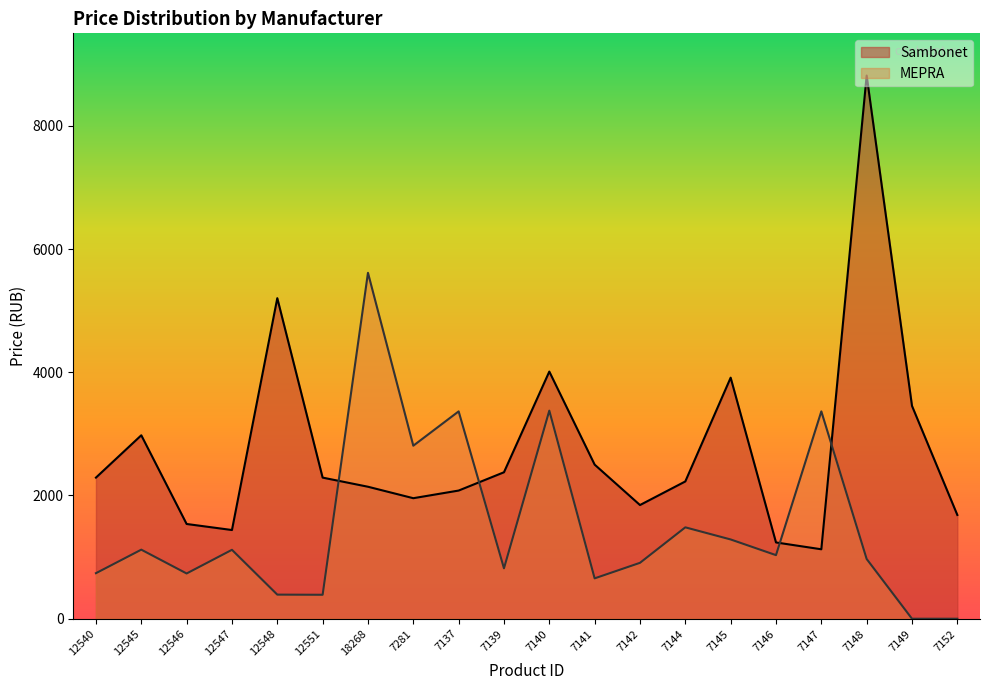

Rank the series at 7144 from highest to lowest value.

Sambonet, MEPRA